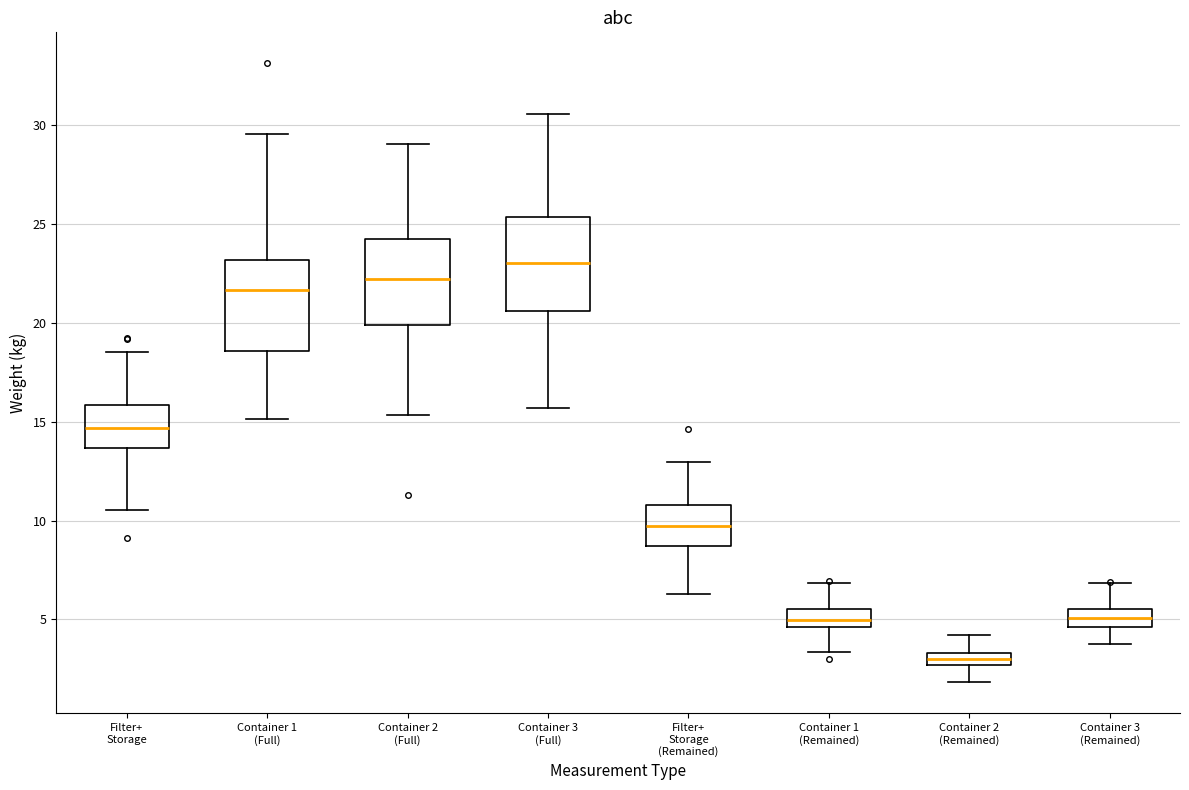

Where does the lower whisker of the box for Container 3 (Full) end on the y-axis? The values are not printed on the chart, so give them approximately, as read against the axis.

15.5